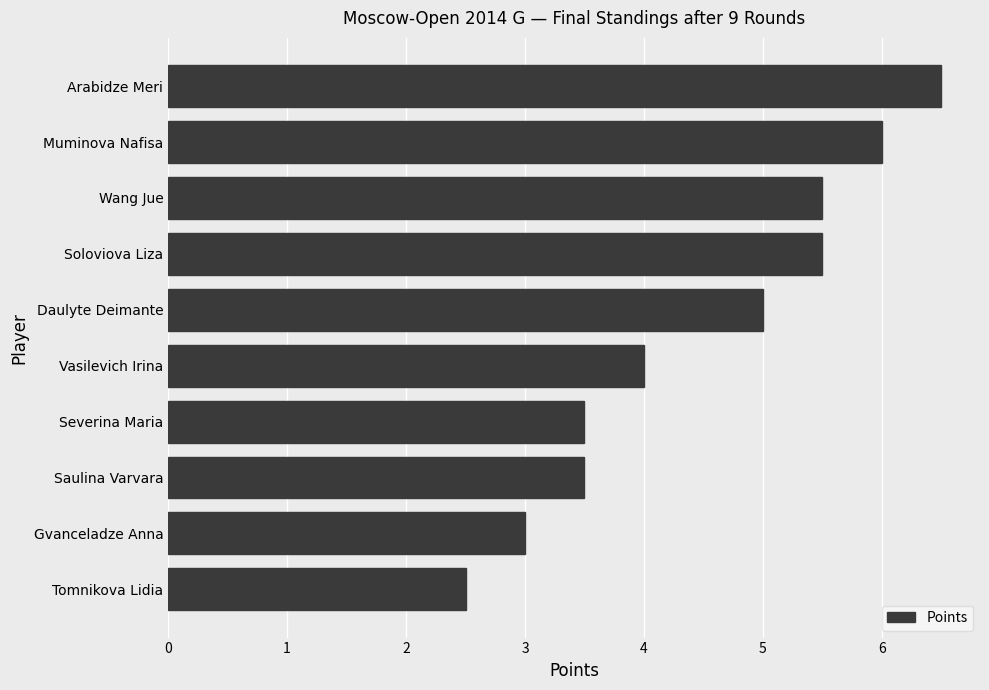

What is the difference between the maximum and minimum values?

4.0